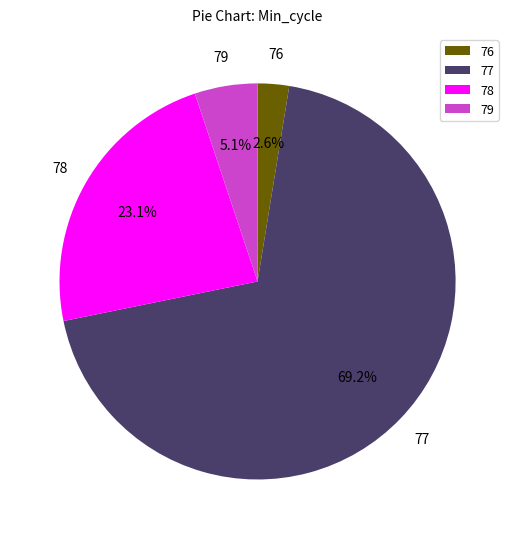

What is the total percentage of 78 and 77?

92.3%